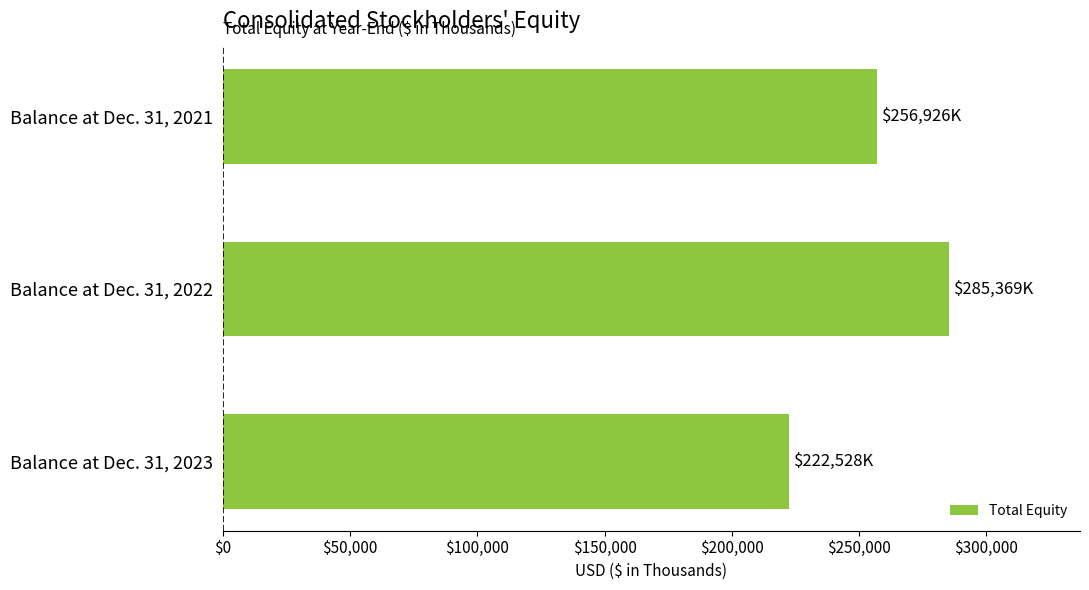

What value does the data have at Balance at Dec. 31, 2021, to the nearest 50?

256950